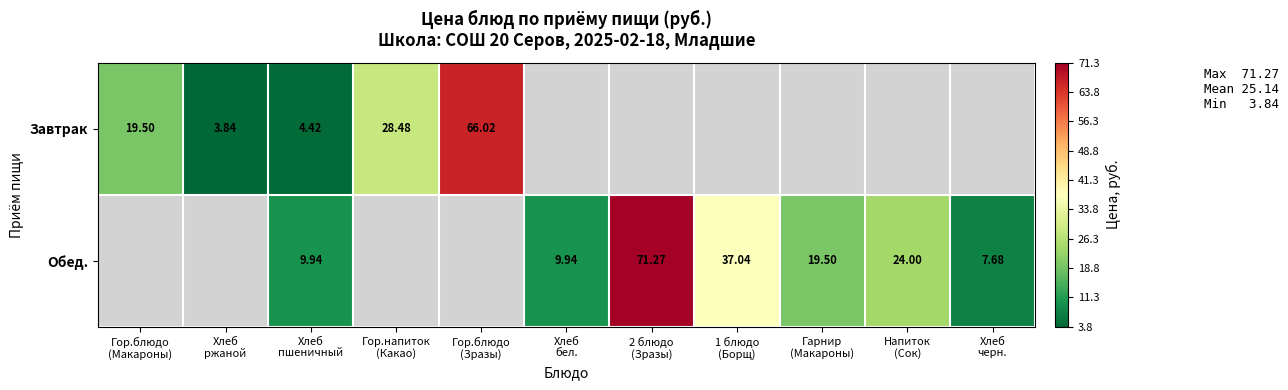

Which label corresponds to the largest value in the chart?

2 блюдо
(Зразы)